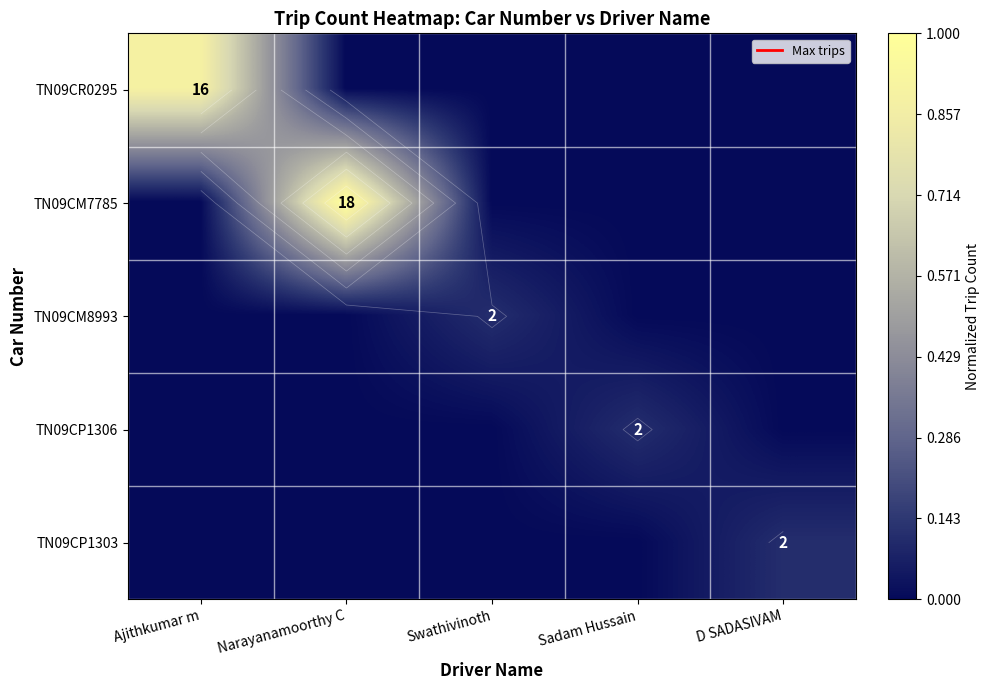

Which series changed the most between Ajithkumar m and Swathivinoth?

TN09CR0295